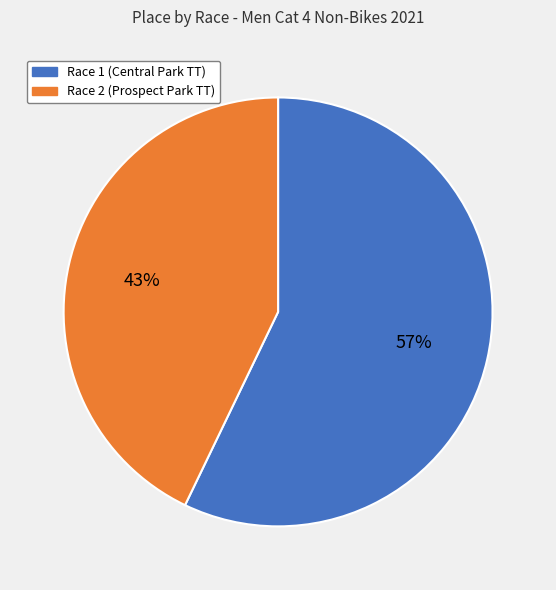

How many slices are in this pie chart?

2